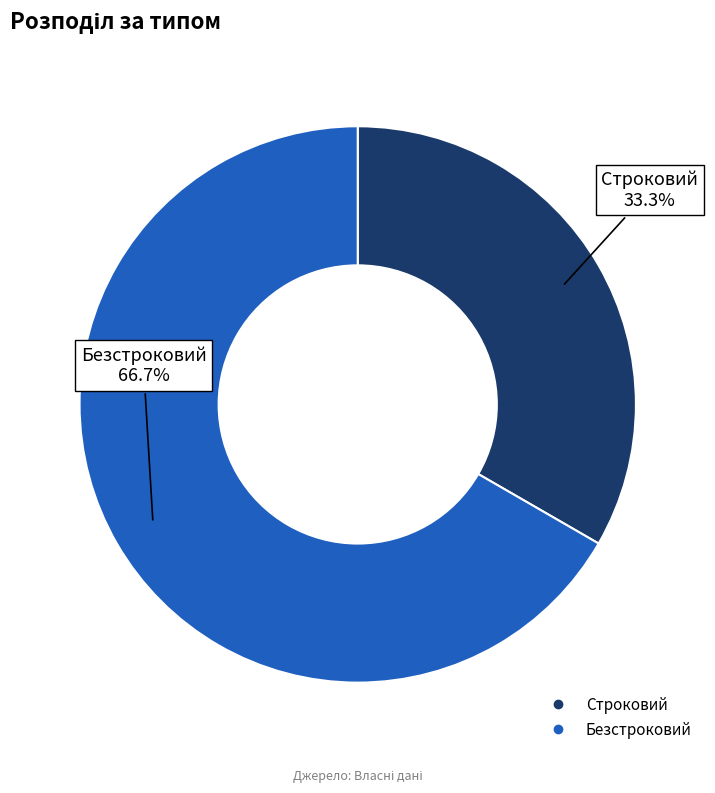

To the nearest percent, what portion does Строковий represent?

33%